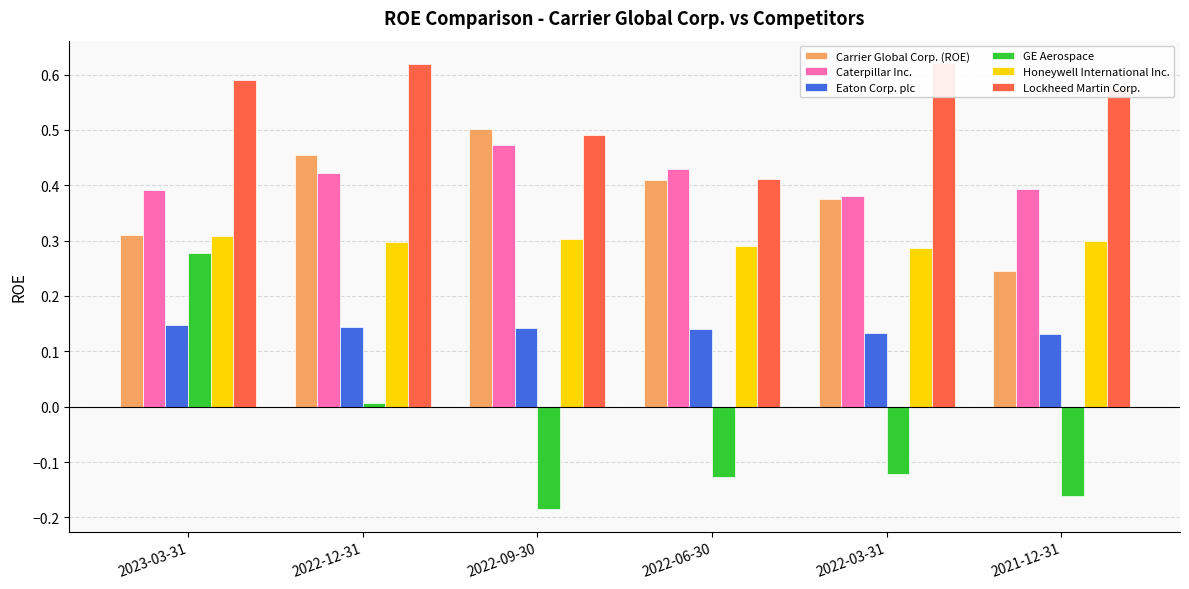

At how many categories does at least one series exceed 0?

6